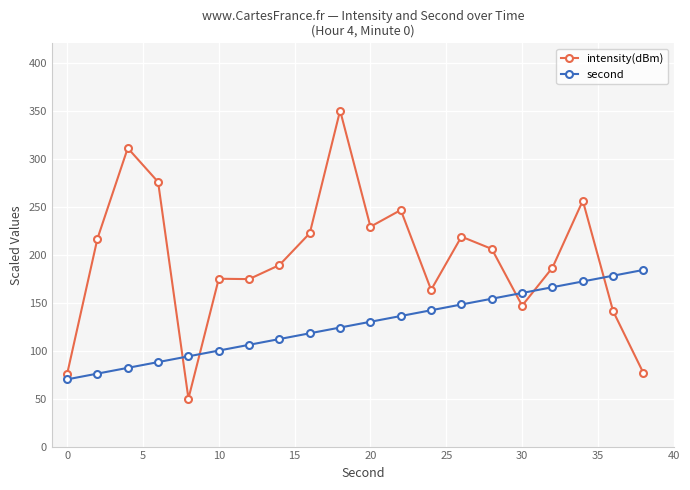

What is the value of the second point at the 16th from the left?

160.0